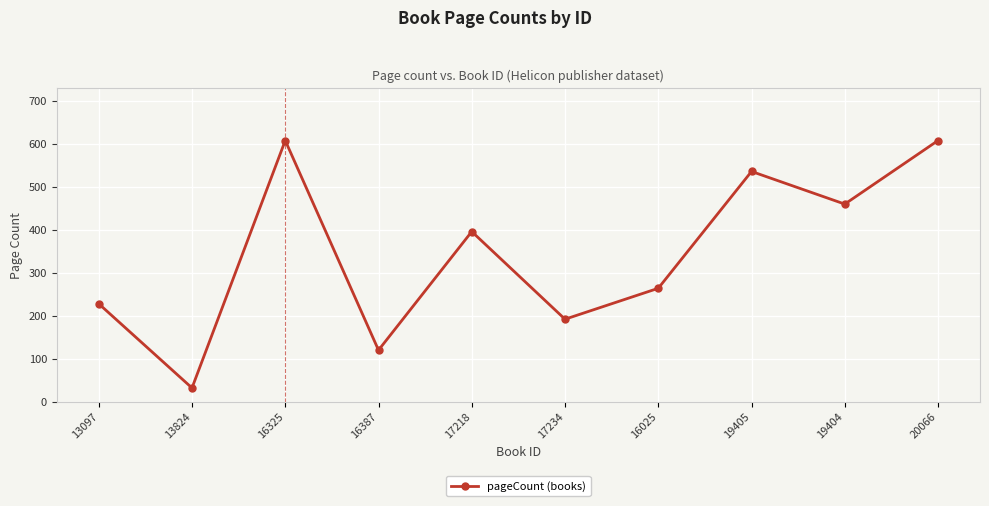

What is the label of the 3rd point from the right?

19405